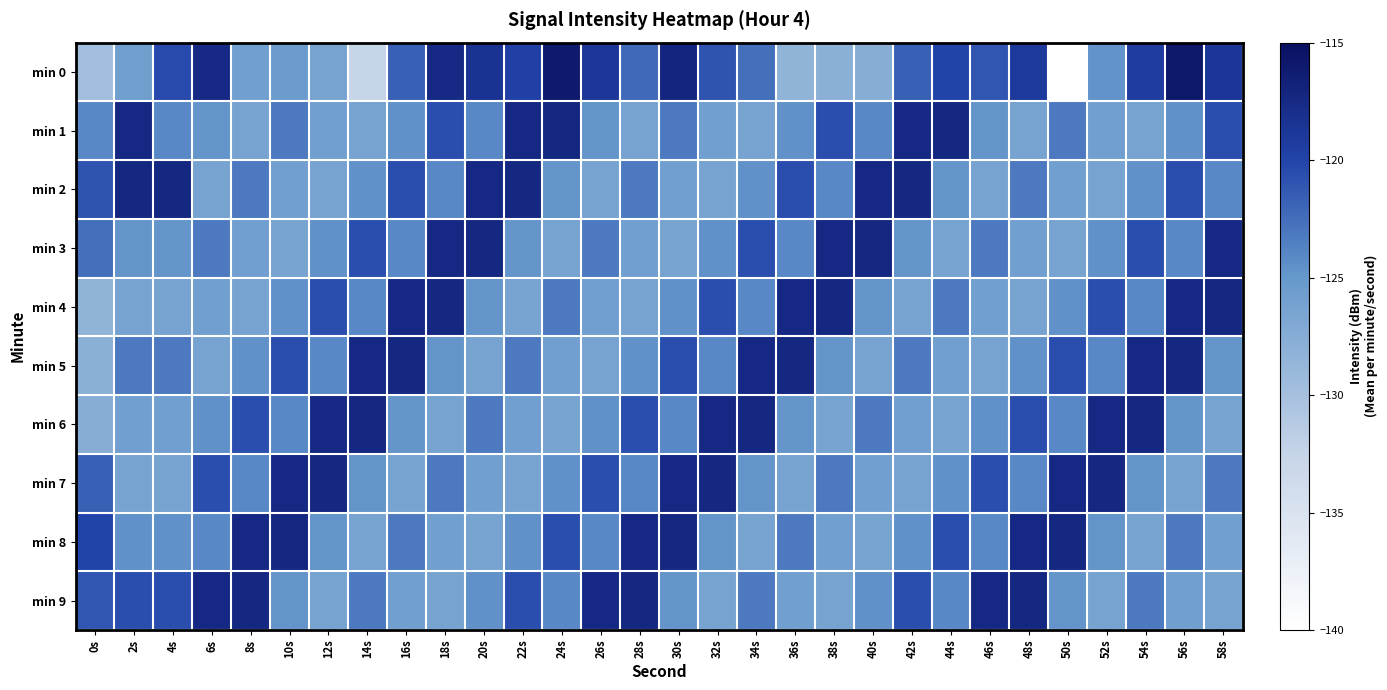

Between 40s and 0s, which is larger?

40s